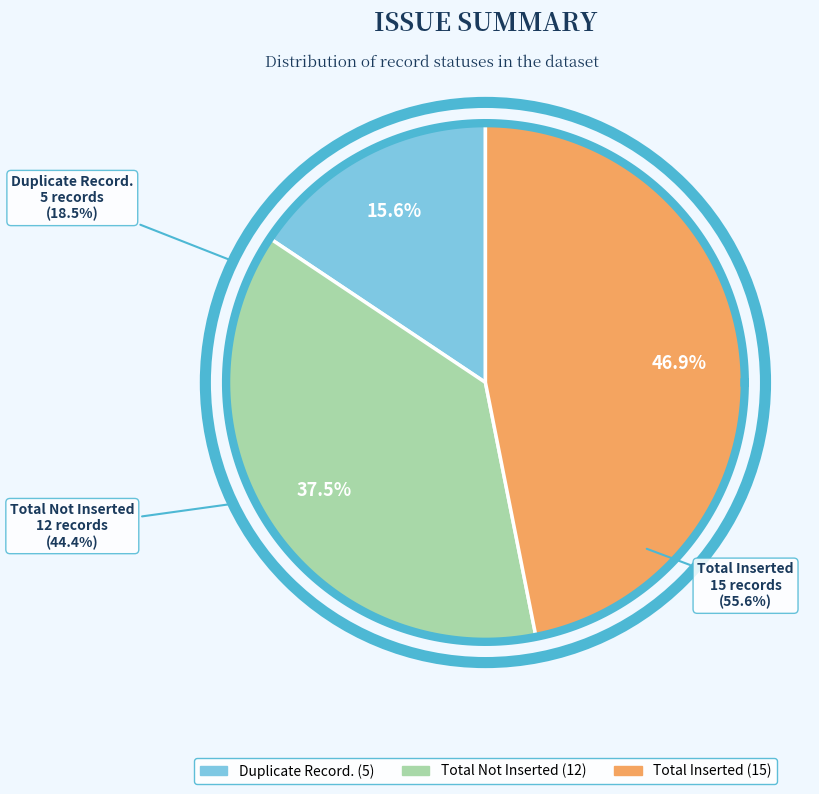

Is Total Not Inserted the majority of the pie?

No